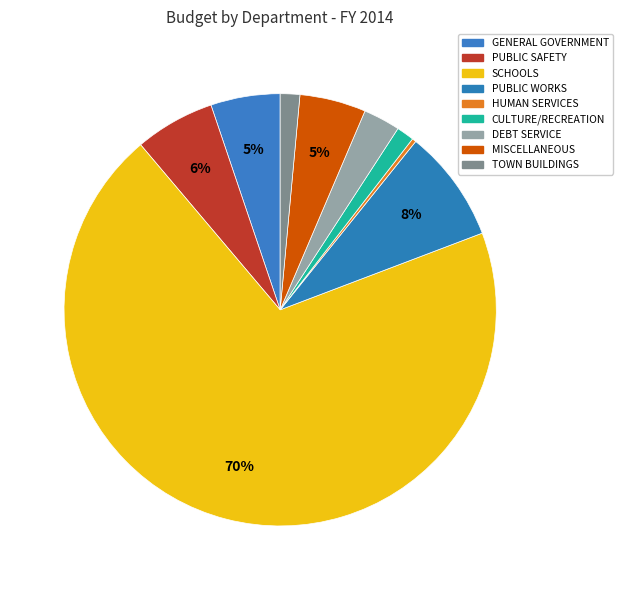

How many segments does this pie chart have?

9